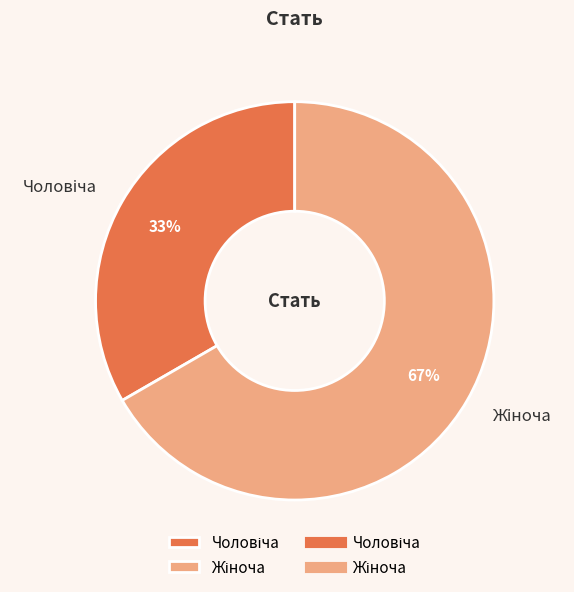

Does any single category account for the majority?

Yes